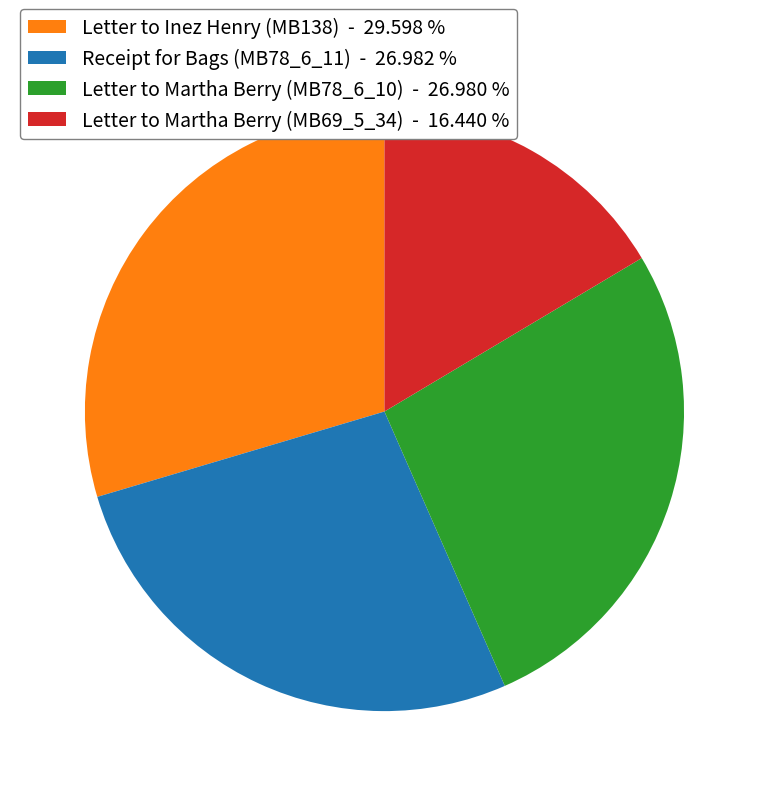

What is the ratio of the value at Receipt for Bags (MB78_6_11) - 26.982 % to the value at Letter to Martha Berry (MB69_5_34) - 16.440 %?

1.6